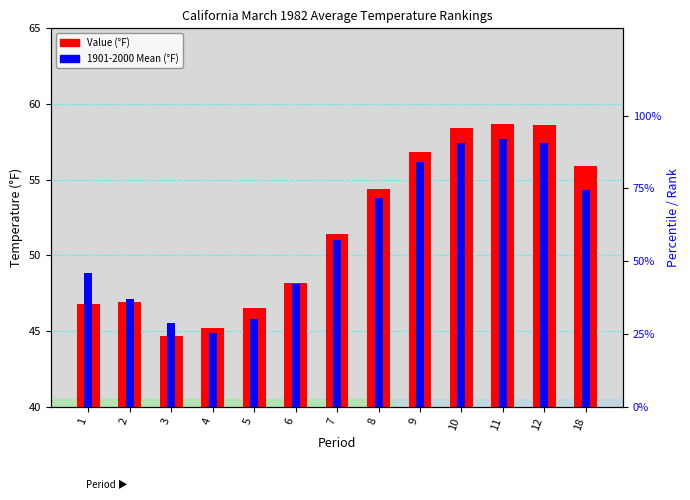

Is the value of Value (°F) at 5 greater than the value of 1901-2000 Mean (°F) at 11?

No